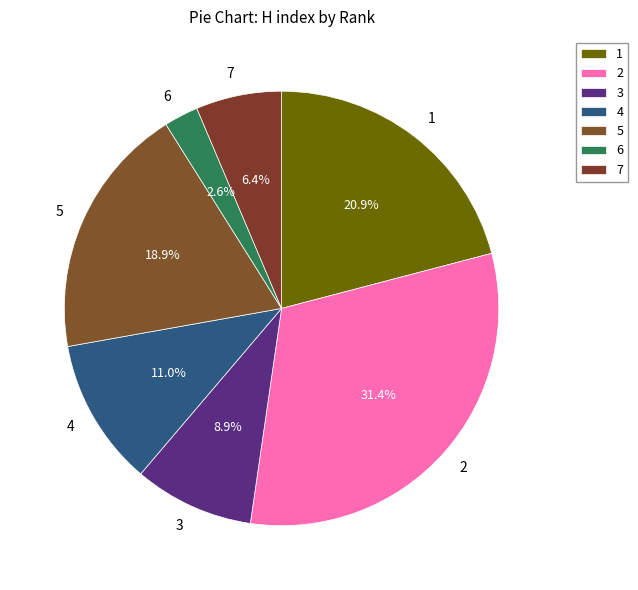

To the nearest percent, what is the average slice percentage?

14%